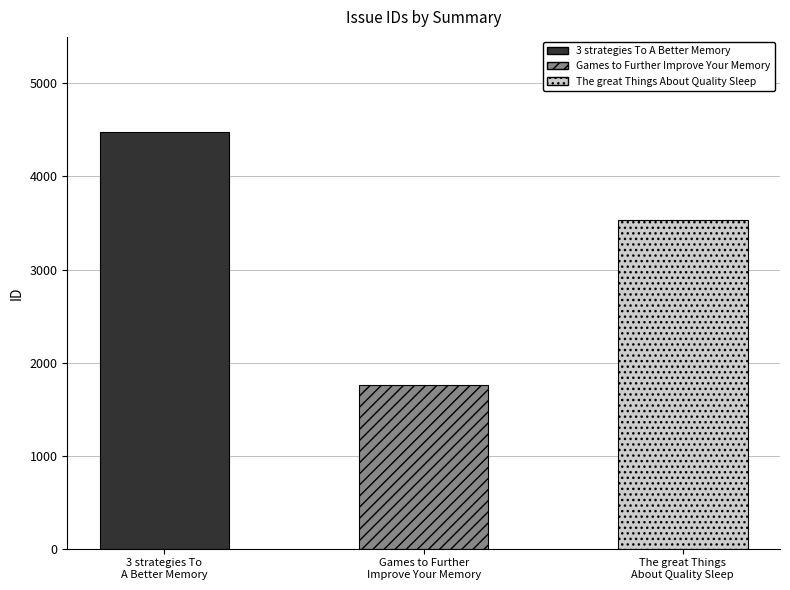

Are the bars grouped side by side (vs. stacked)?

No